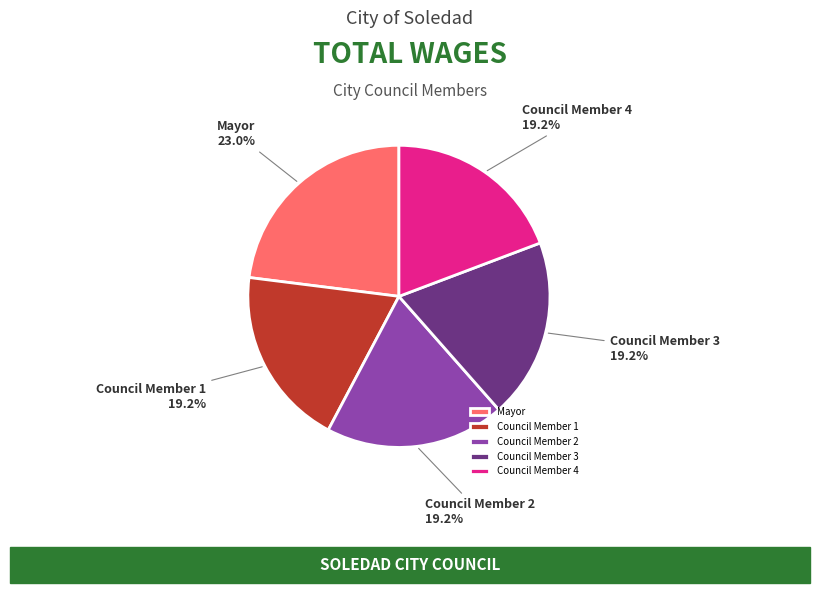

Which category has the biggest portion of the pie?

Mayor